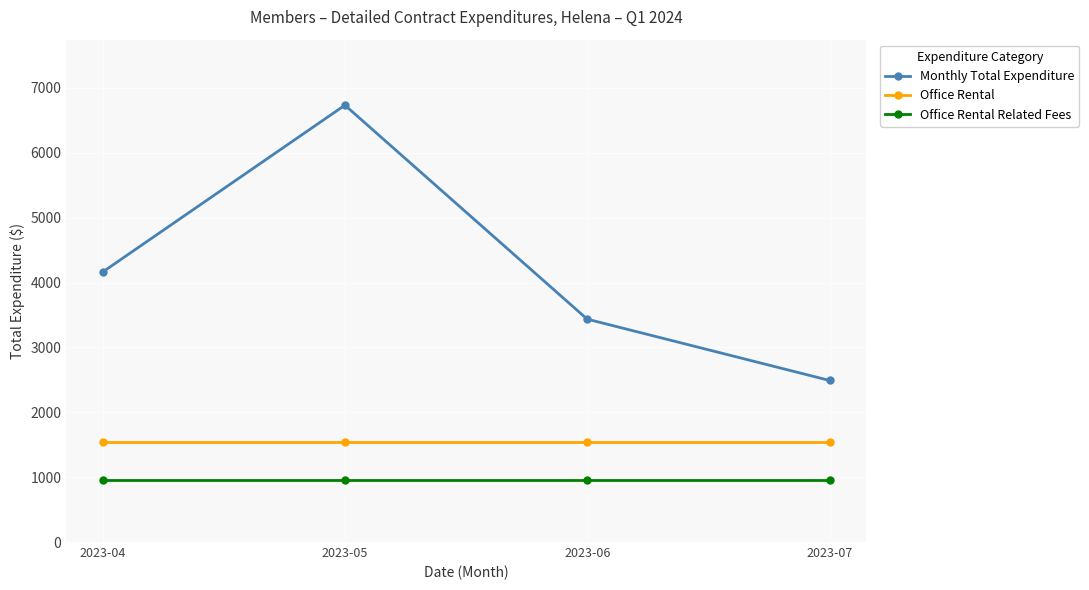

What are all the series names shown in the legend?

Monthly Total Expenditure, Office Rental, Office Rental Related Fees